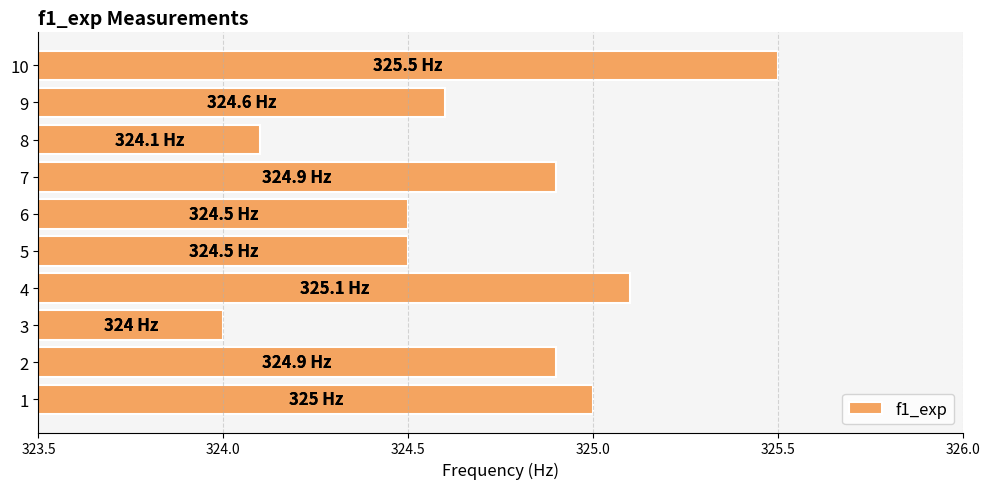

At which category does the chart reach its peak across all series?

10